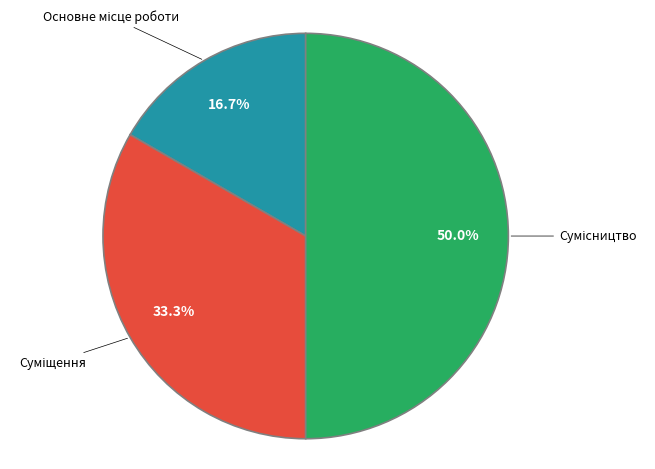

Combined, what portion of the pie is Сумісництво and Суміщення?

83.3%